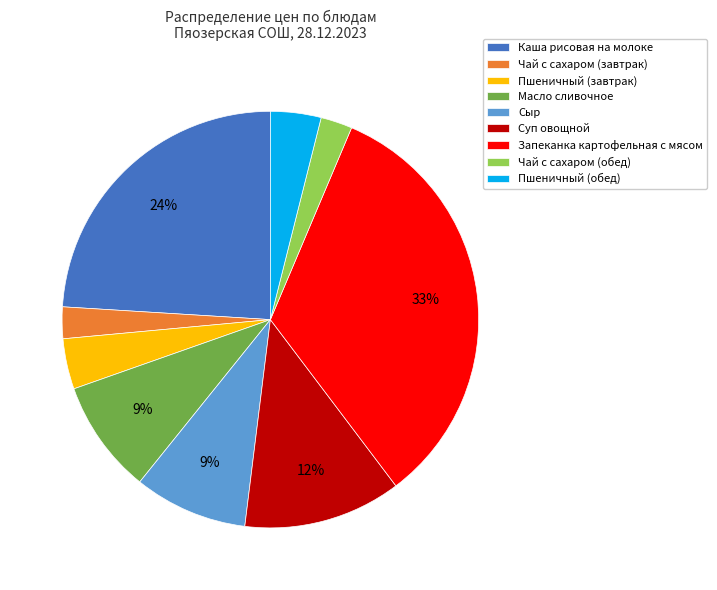

To the nearest percent, what is the average slice percentage?

11%